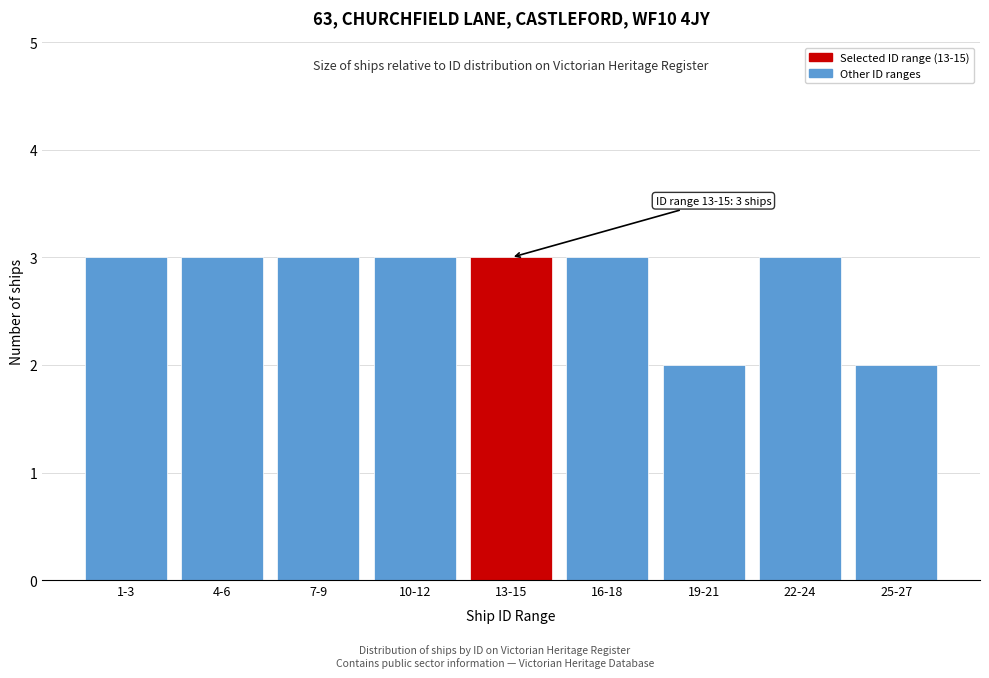

Reading right to left, what are all the values shown in this chart?

25-27=2	22-24=3	19-21=2	16-18=3	13-15=3	10-12=3	7-9=3	4-6=3	1-3=3